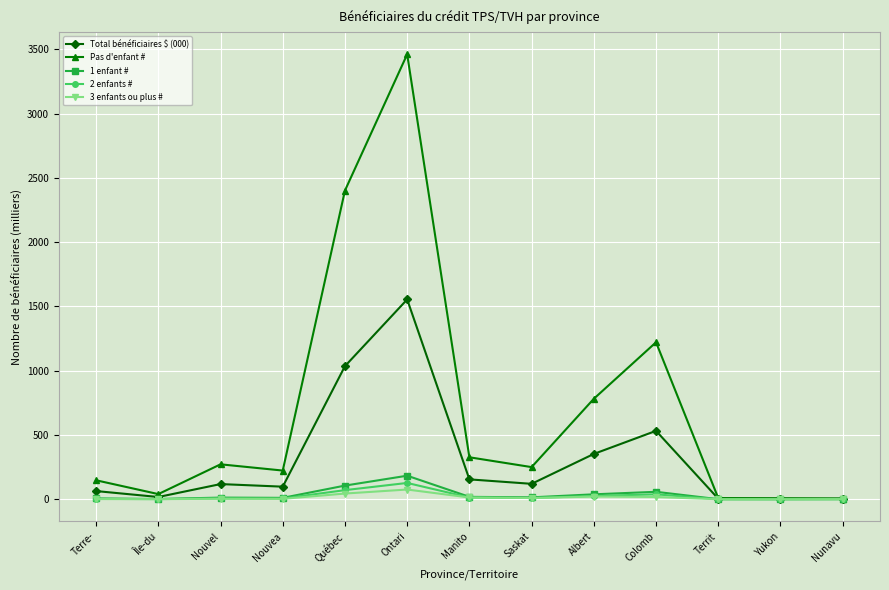

The Total bénéficiaires $ (000) series shows 4.0 at Nunavu. True or false?

True